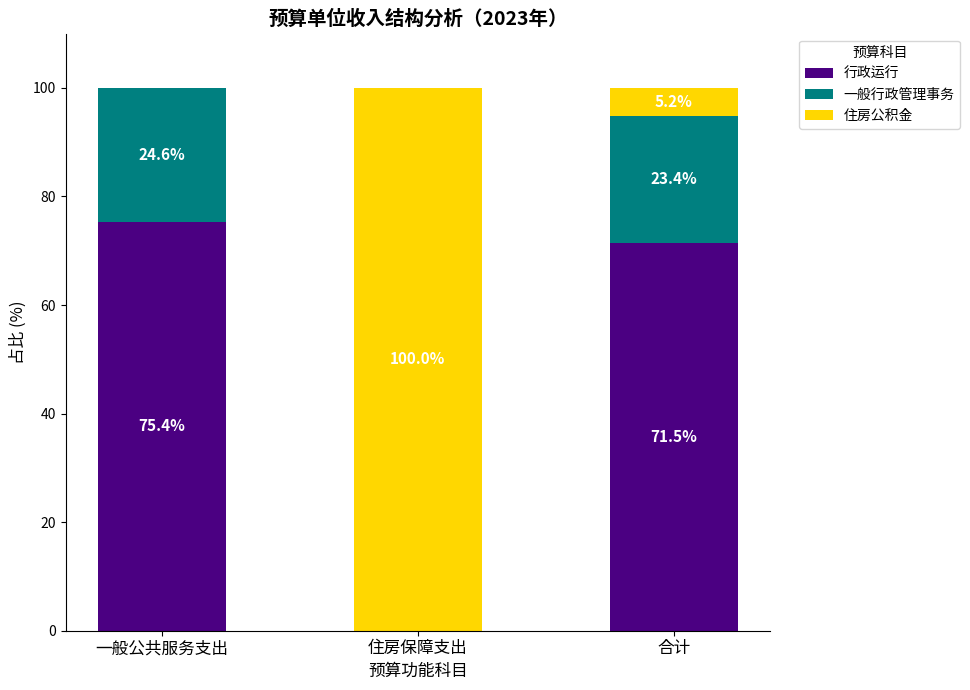

Reading left to right, what are the values for 行政运行?

一般公共服务支出=75.4	住房保障支出=0.0	合计=71.5